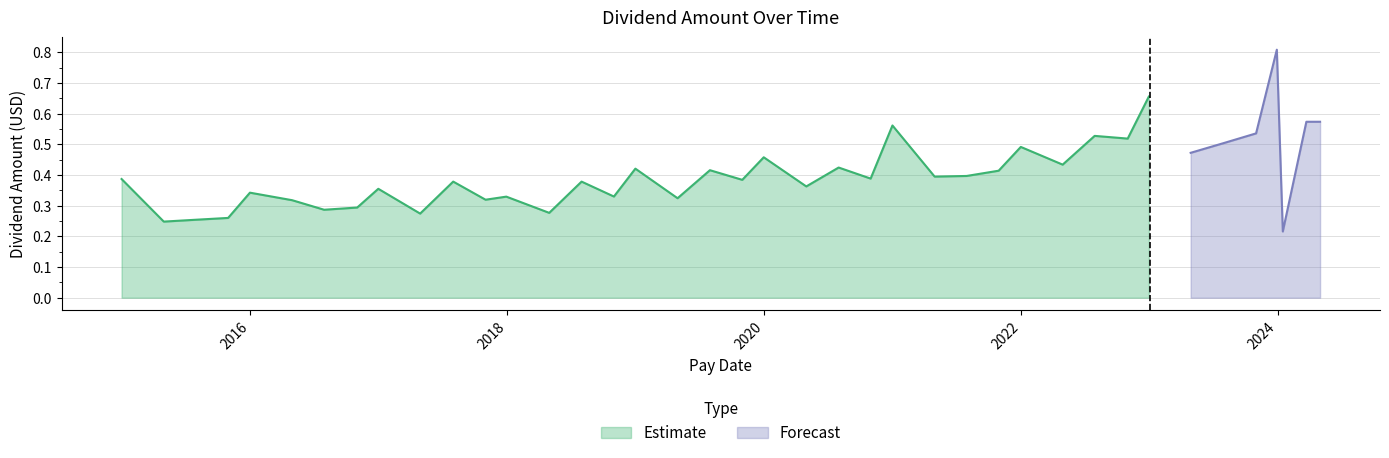

What is the difference between the values at 2017-10-31 and 2023-04-28?

0.2